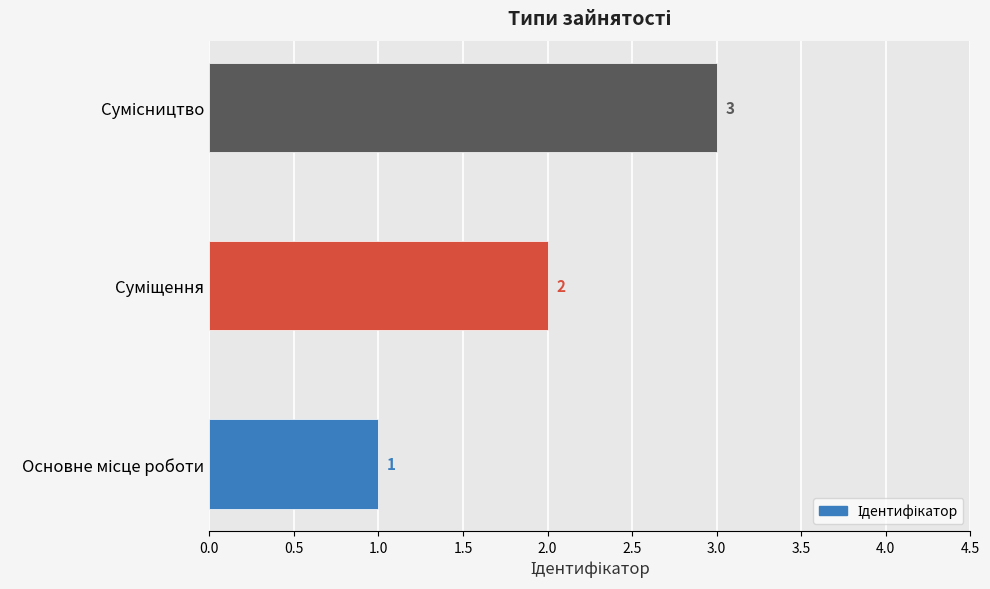

What is the sum of all values?

6